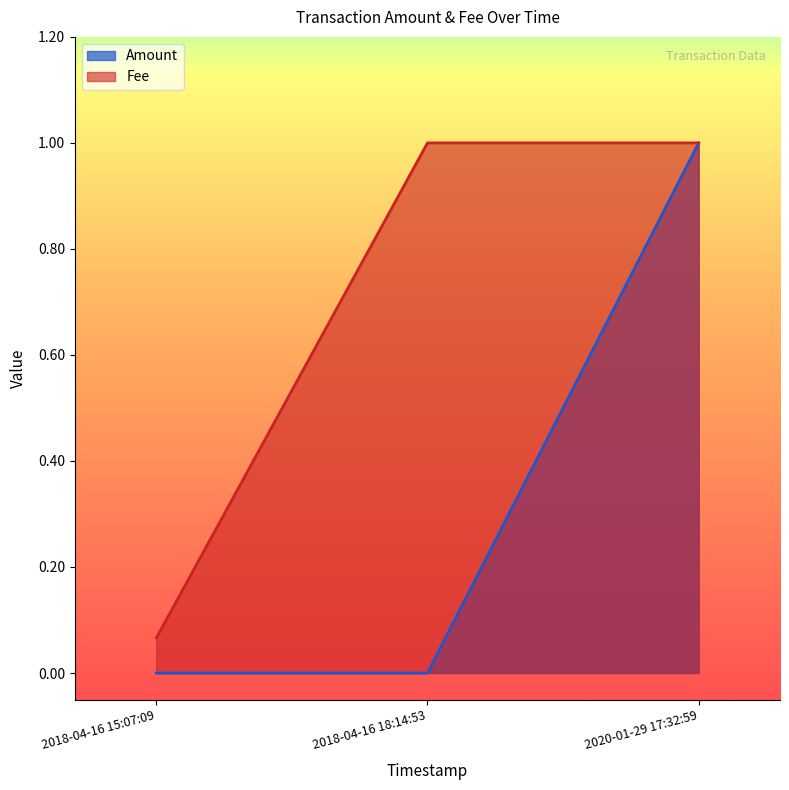

What is the label of the 3rd point from the right?

2018-04-16 15:07:09